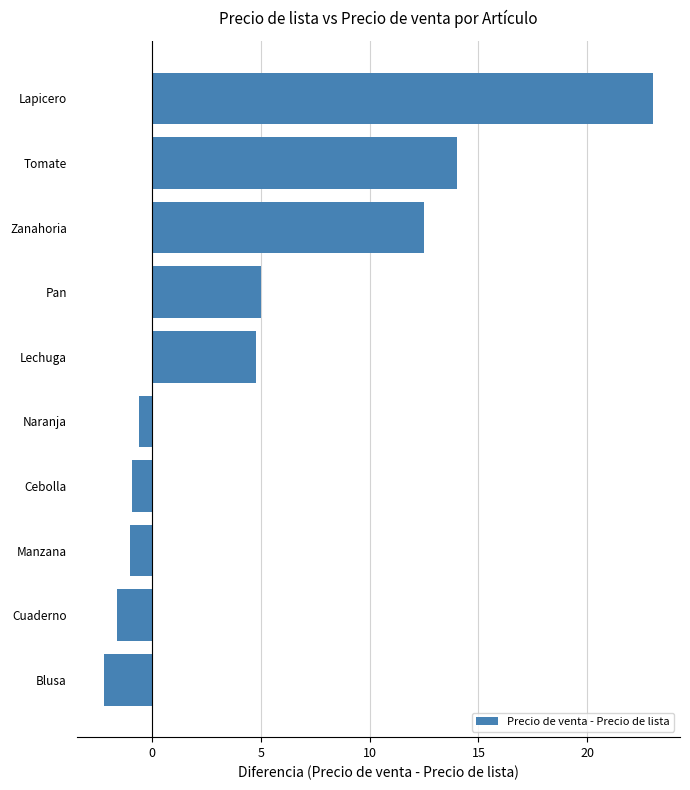

The chart shows a value of 23.0 at Lapicero. True or false?

True